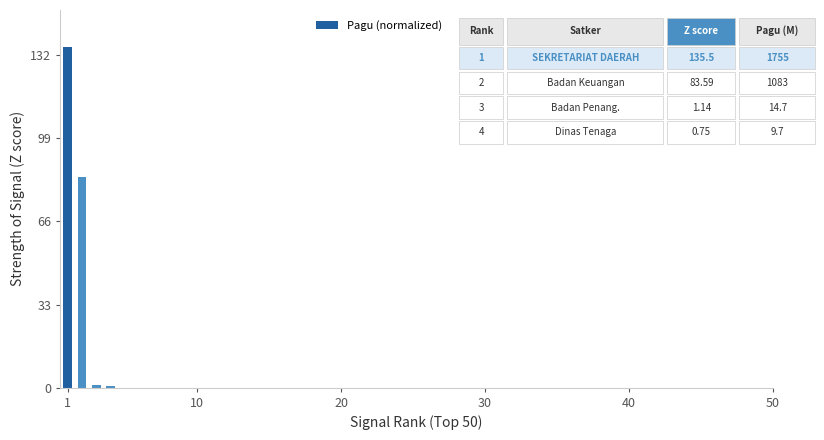

What is the difference between the maximum and minimum values?

134.7